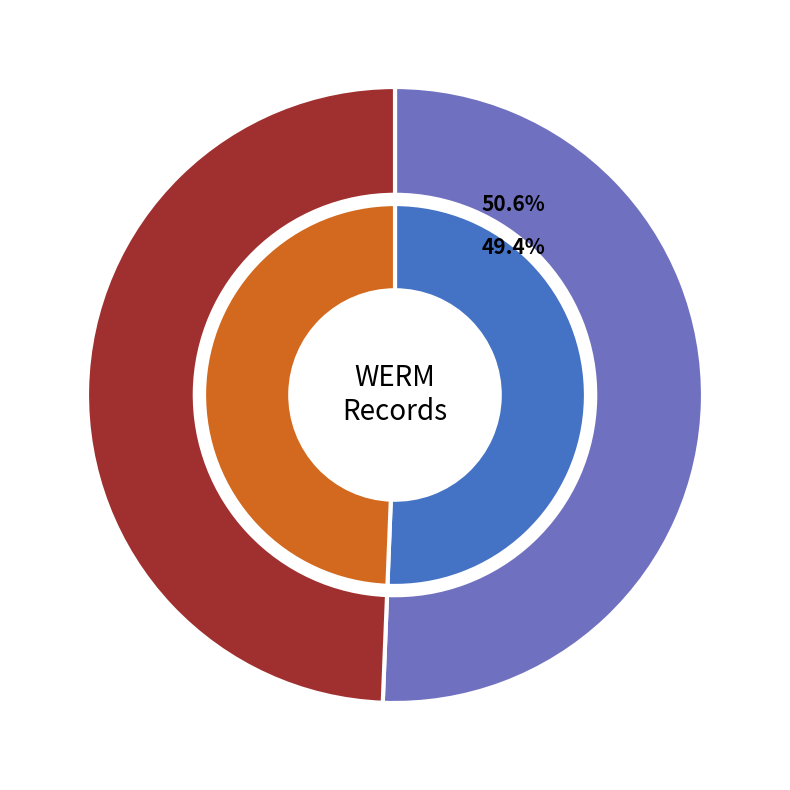

Rank the categories by value from lowest to highest.

2, 1